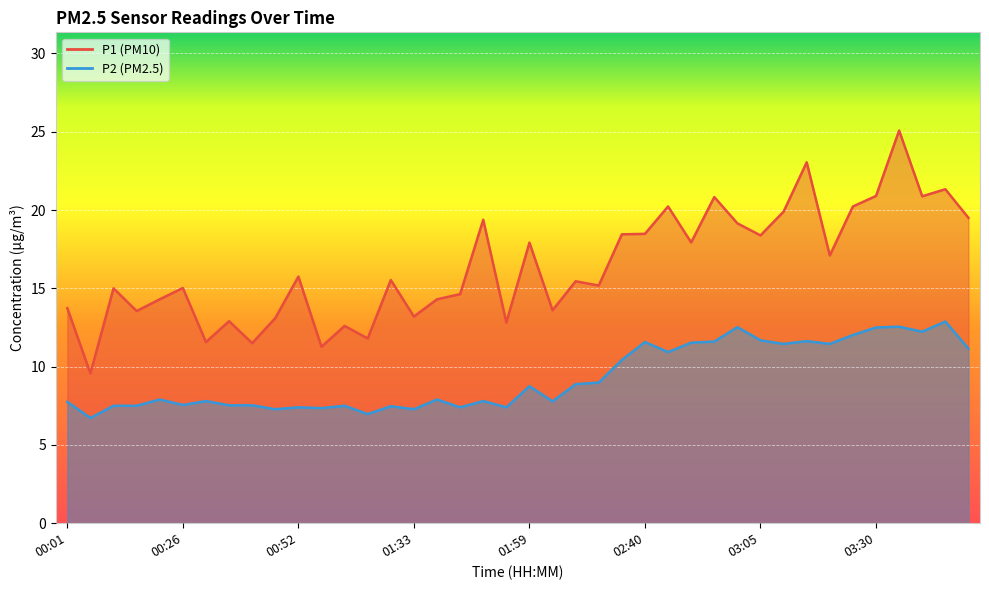

What is the difference between the maximum and minimum values in the P1 series?

15.5